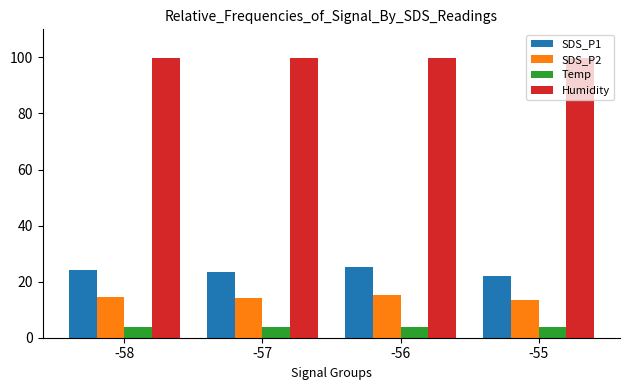

At -57, list the series in order from smallest to largest.

Temp, SDS_P2, SDS_P1, Humidity